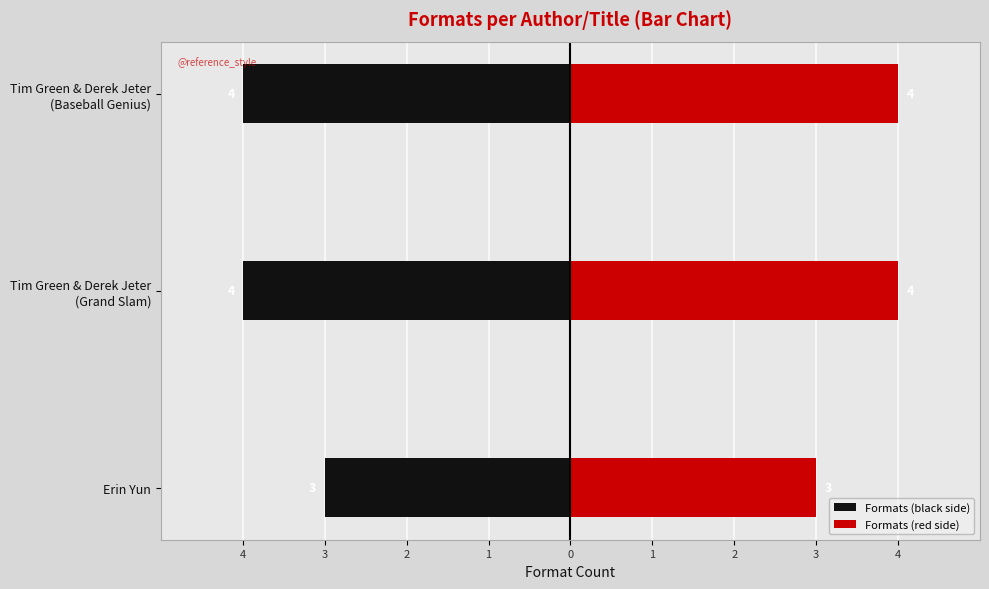

What is the difference between the maximum and minimum values in the Formats (black side) series?

1